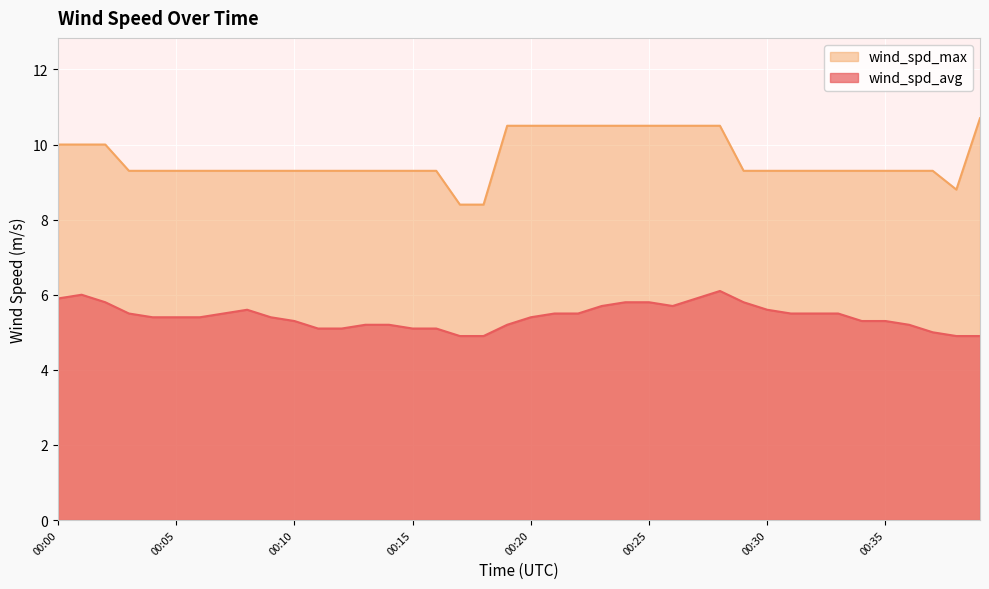

What is the maximum value for wind_spd_max?

10.7